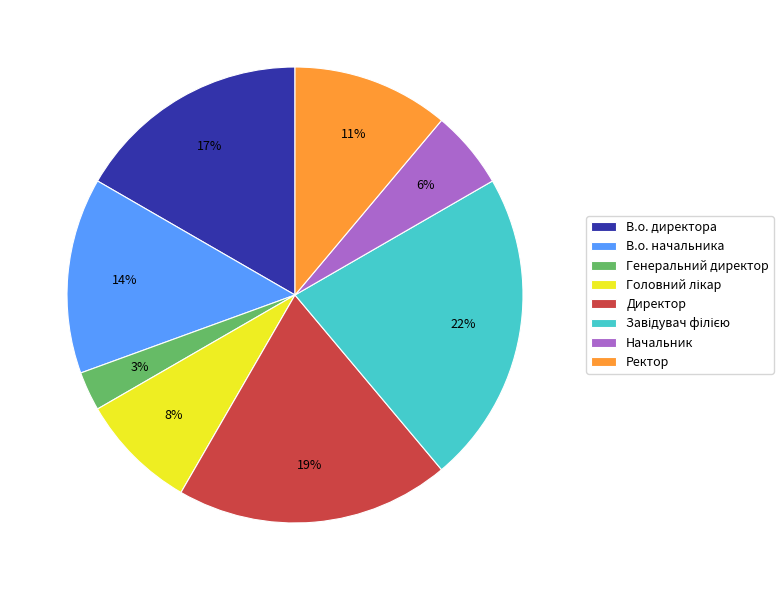

How many slices are in this pie chart?

8